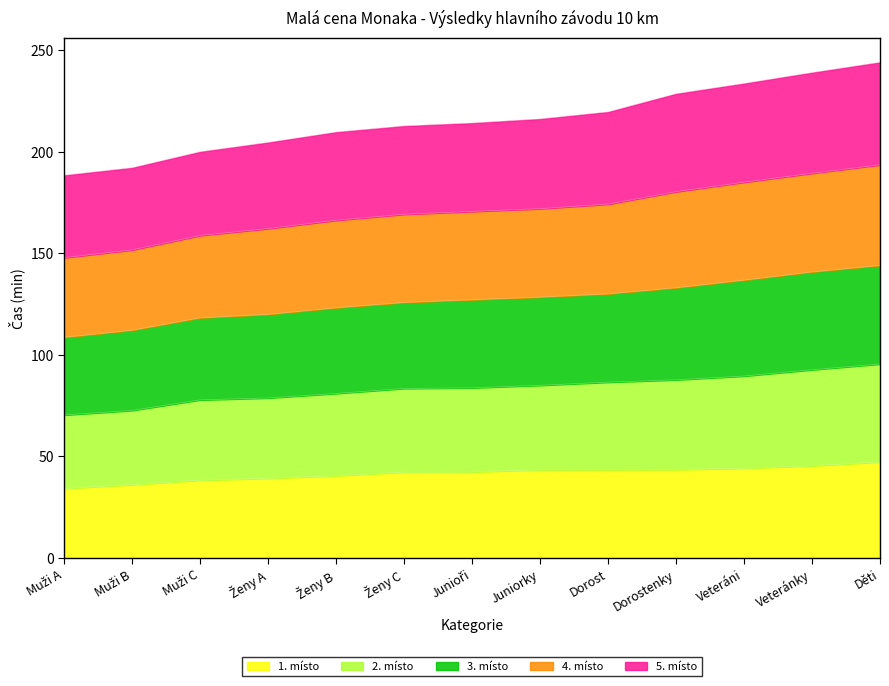

True or false: 3. místo and 1. místo intersect in this chart.

False